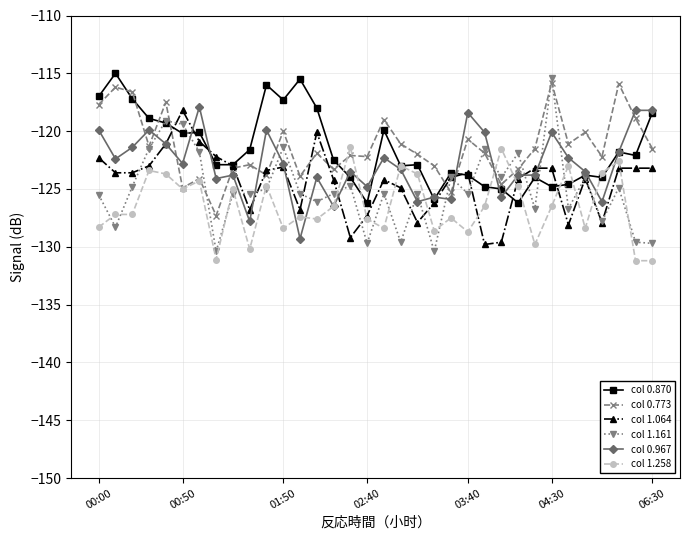

What is the sum of all col 1.161 values?

-4251.7